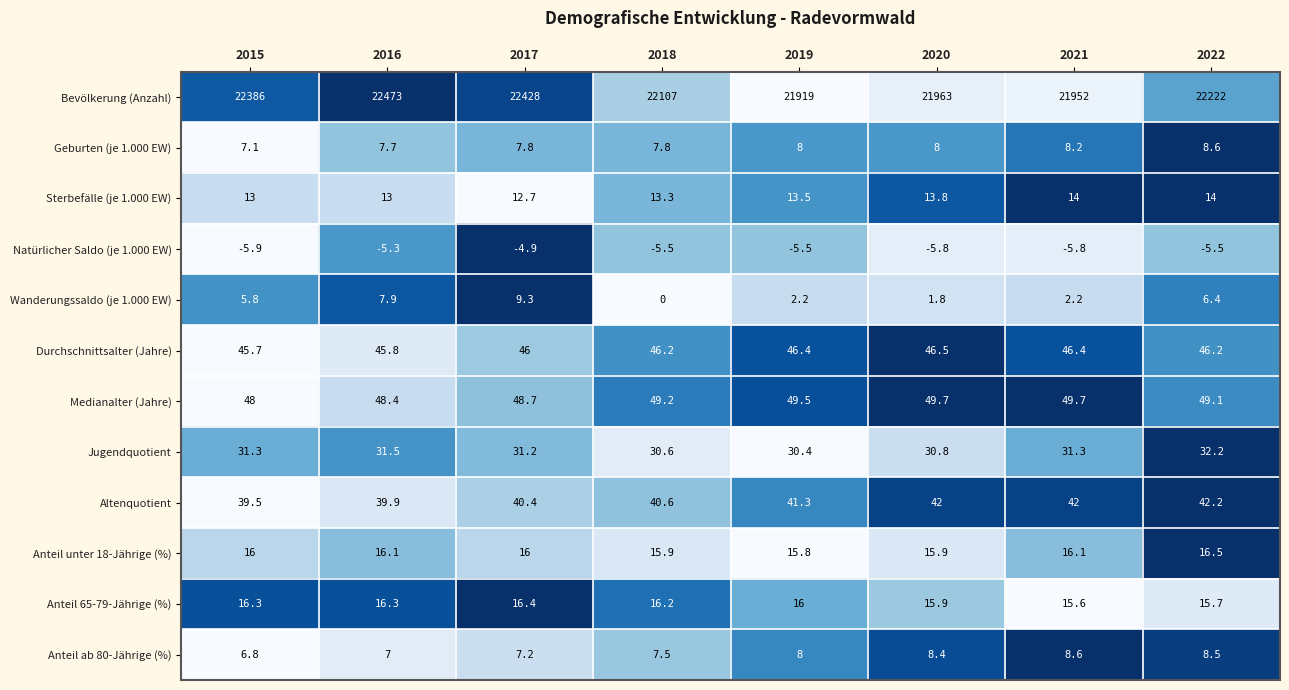

Which series changed the most between 2015 and 2021?

Bevölkerung (Anzahl)